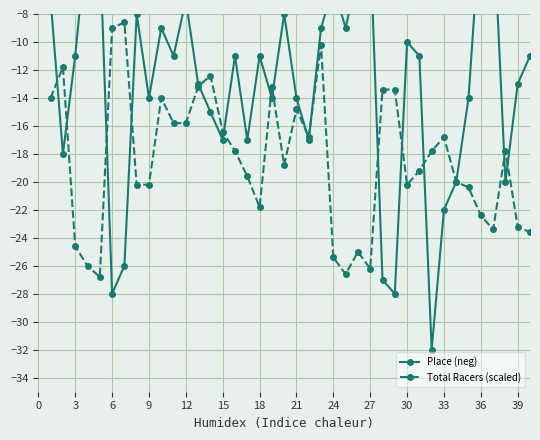

What is the highest value of the Total Racers (scaled) series?

-8.6